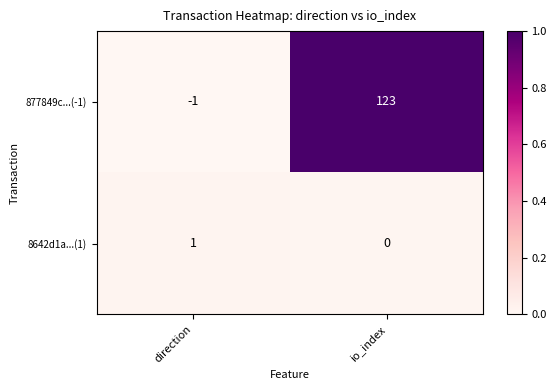

The 877849c...(-1) series shows -1 at direction. True or false?

True